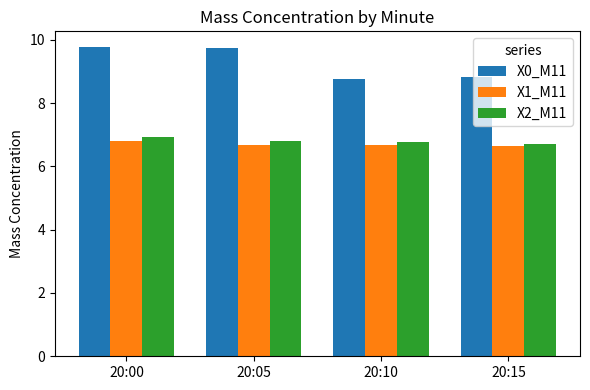

What is the maximum value shown in the chart?

9.8